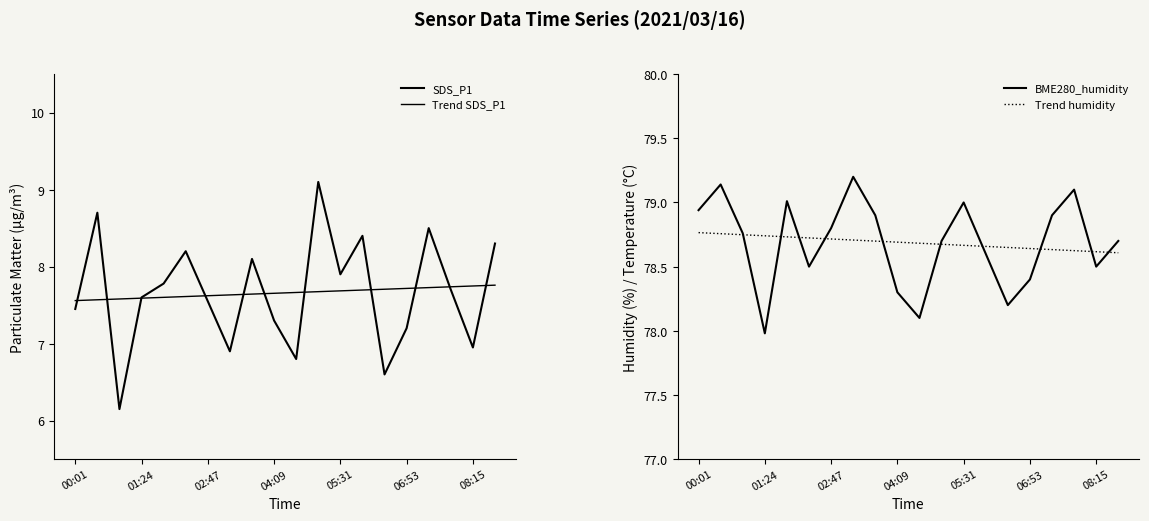

Is it true that Trend SDS_P1 equals 13.2 at 8?

False